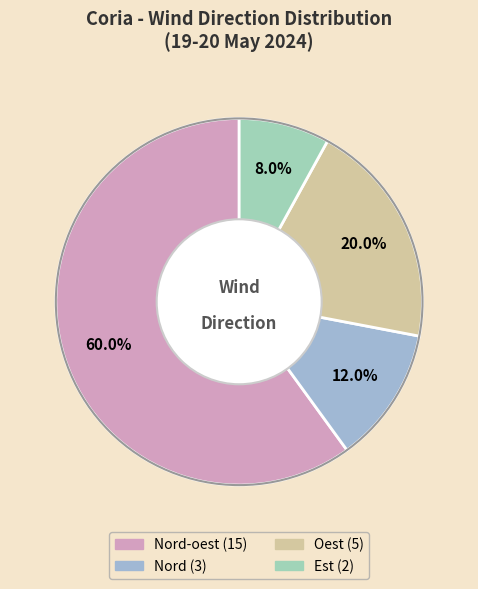

Which slice is the largest?

Nord-oest